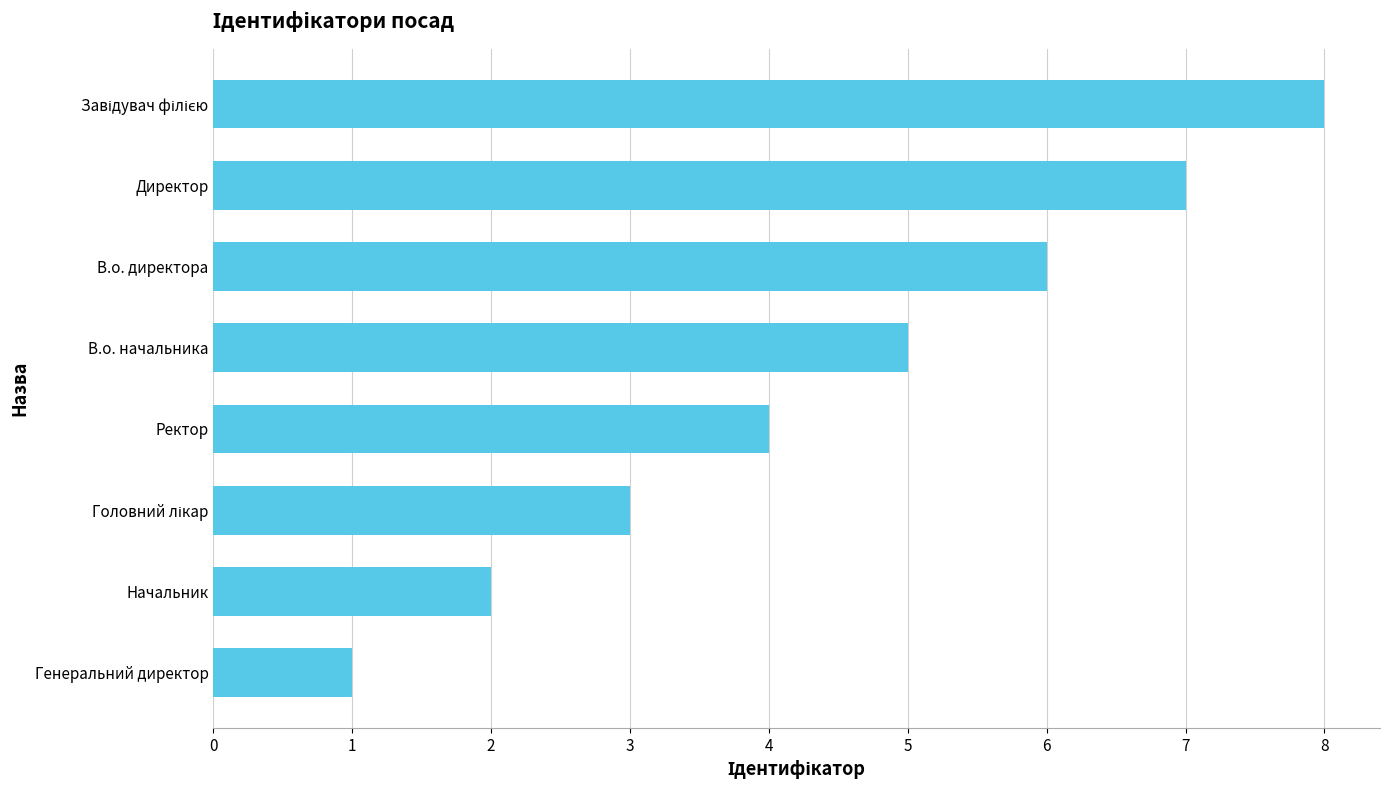

What is the sum of the values at Директор and Ректор?

11